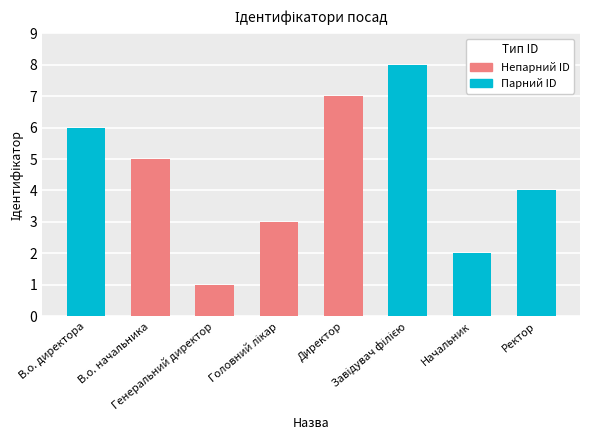

At which label does the data first exceed 5?

В.о. директора